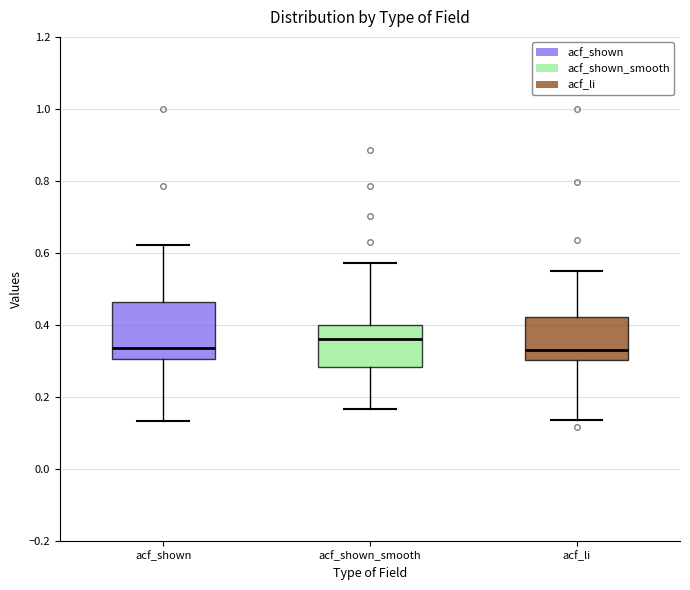

Reading left to right, transcribe this box plot: for each box, give where its median line is, the range the box spans, and where its two whiskers end, as read against the y-axis. The values are not printed on the chart, so give them approximately, as read against the axis.

acf_shown: median 0.34, box 0.30 to 0.46, whiskers 0.14 to 0.62
acf_shown_smooth: median 0.36, box 0.28 to 0.40, whiskers 0.16 to 0.58
acf_li: median 0.32, box 0.30 to 0.42, whiskers 0.14 to 0.56